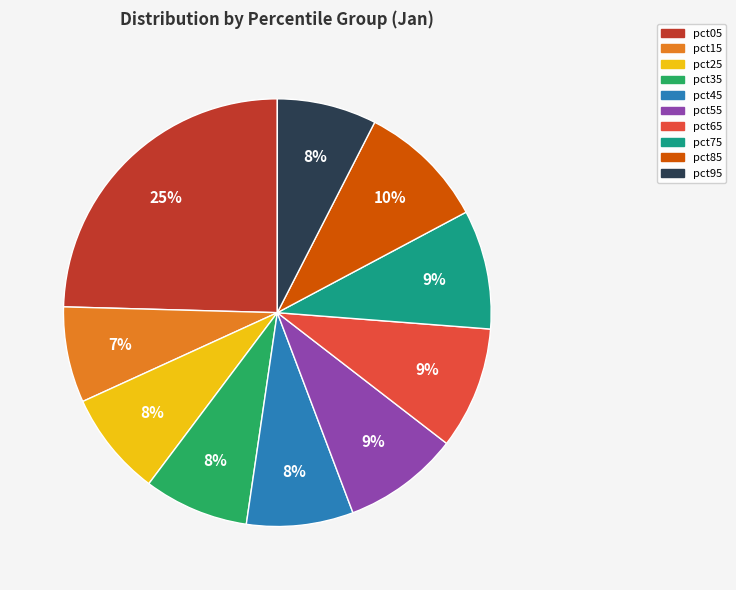

True or false: pct35 accounts for 8% of the total.

True